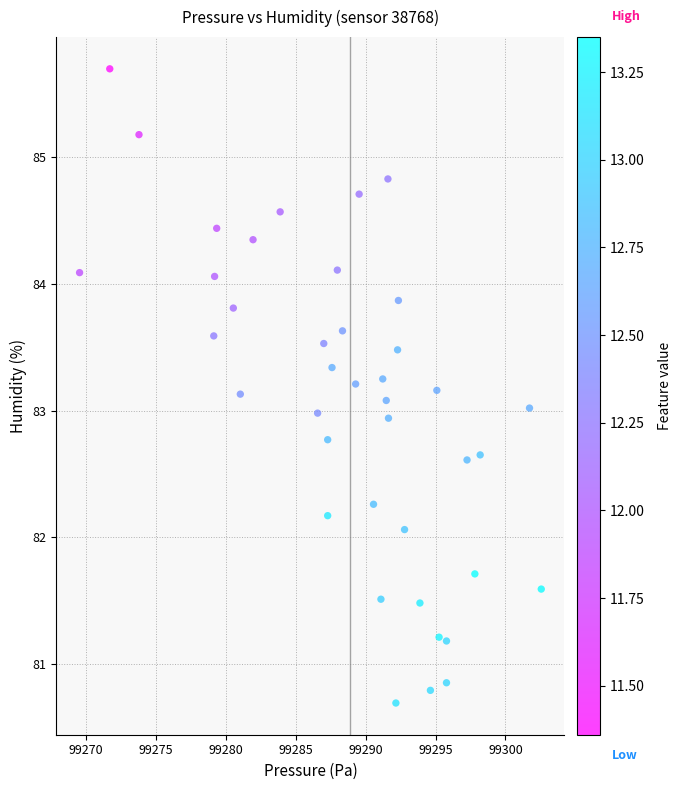

What is the range of Y values (max minus min)?

5.0